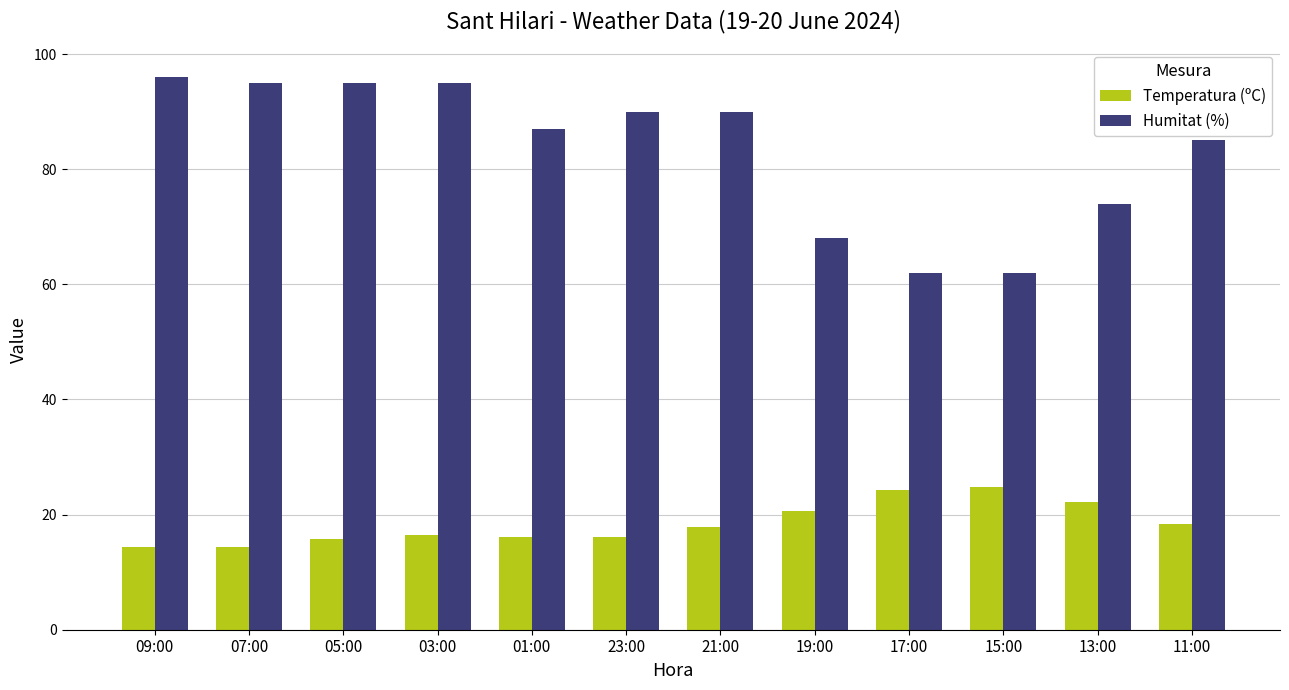

Which series has the largest range (max minus min)?

Humitat (%)